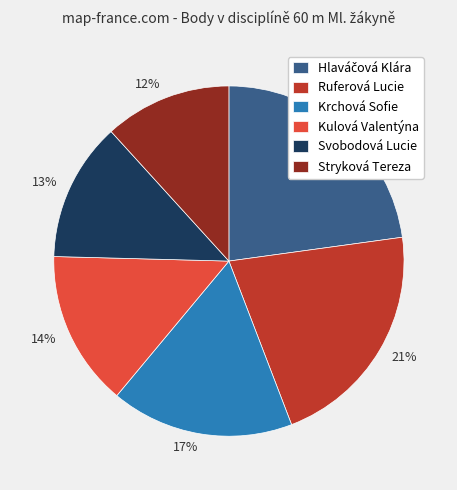

Is it true that Stryková Tereza is 12% of the pie?

True